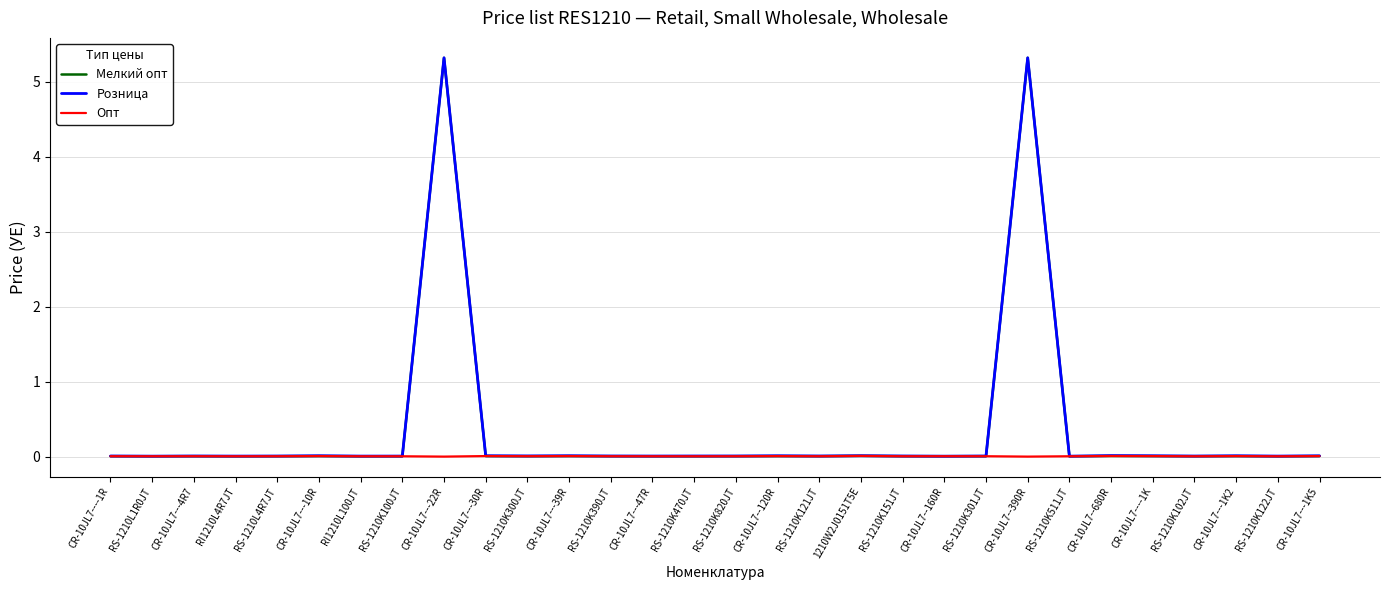

Which series has the largest range (max minus min)?

Мелкий опт